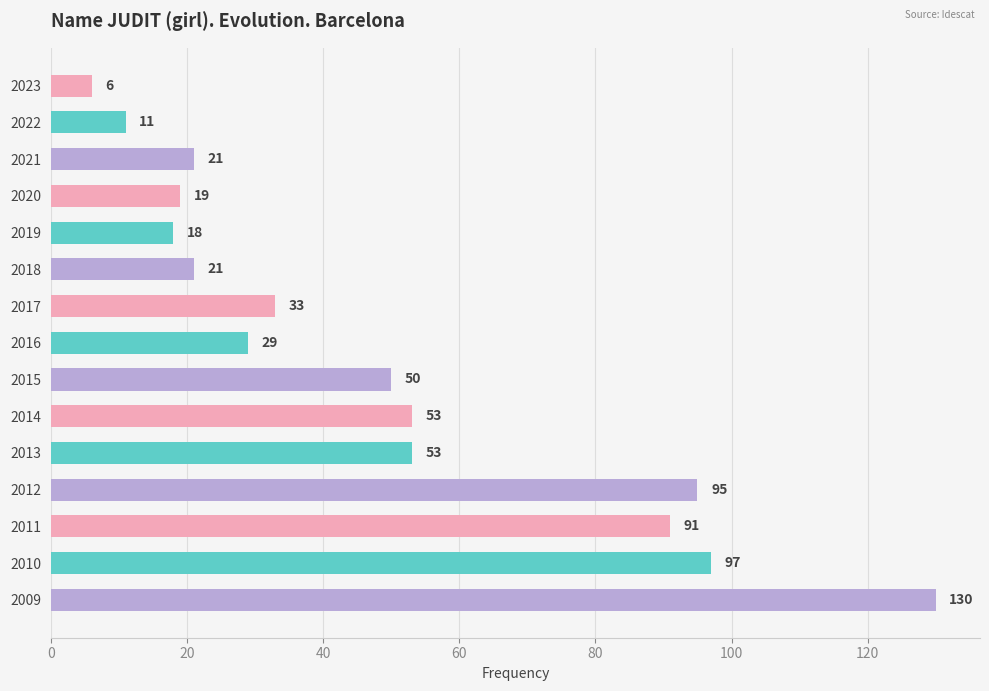

What is the smallest value displayed?

6